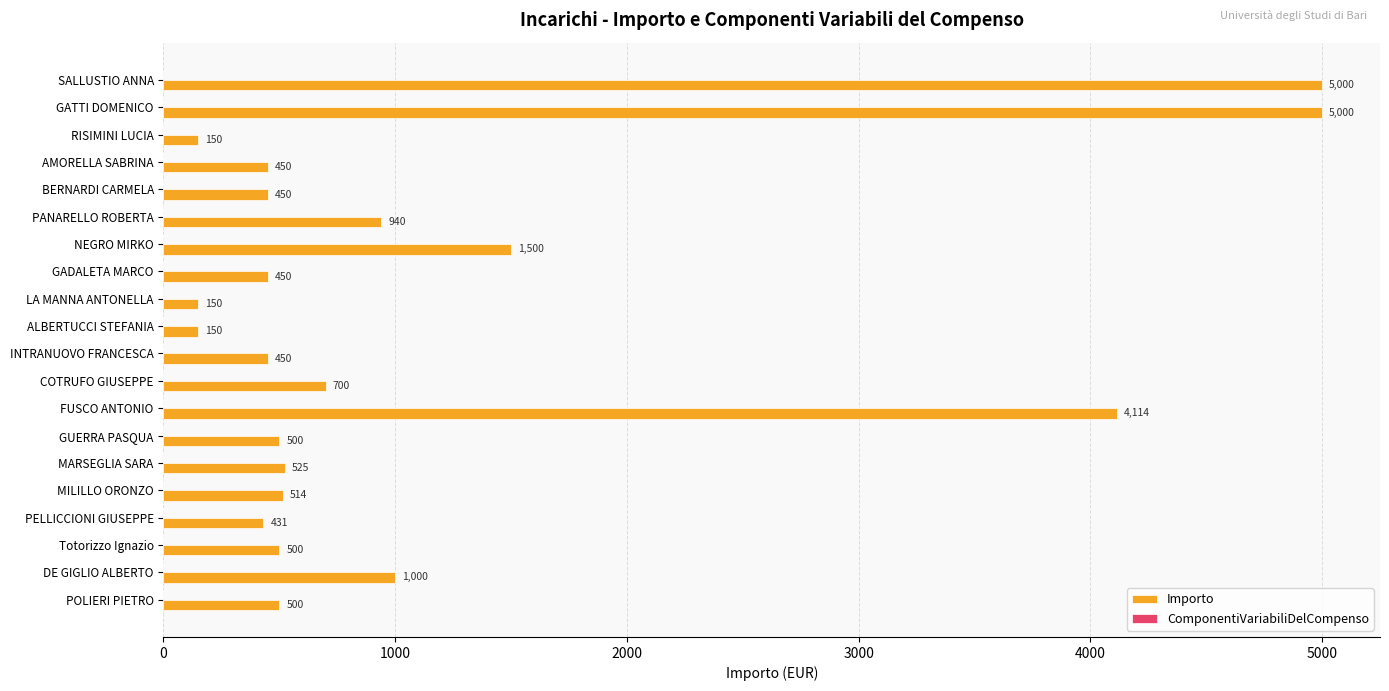

The value at DE GIGLIO ALBERTO is 1687.5. True or false?

False